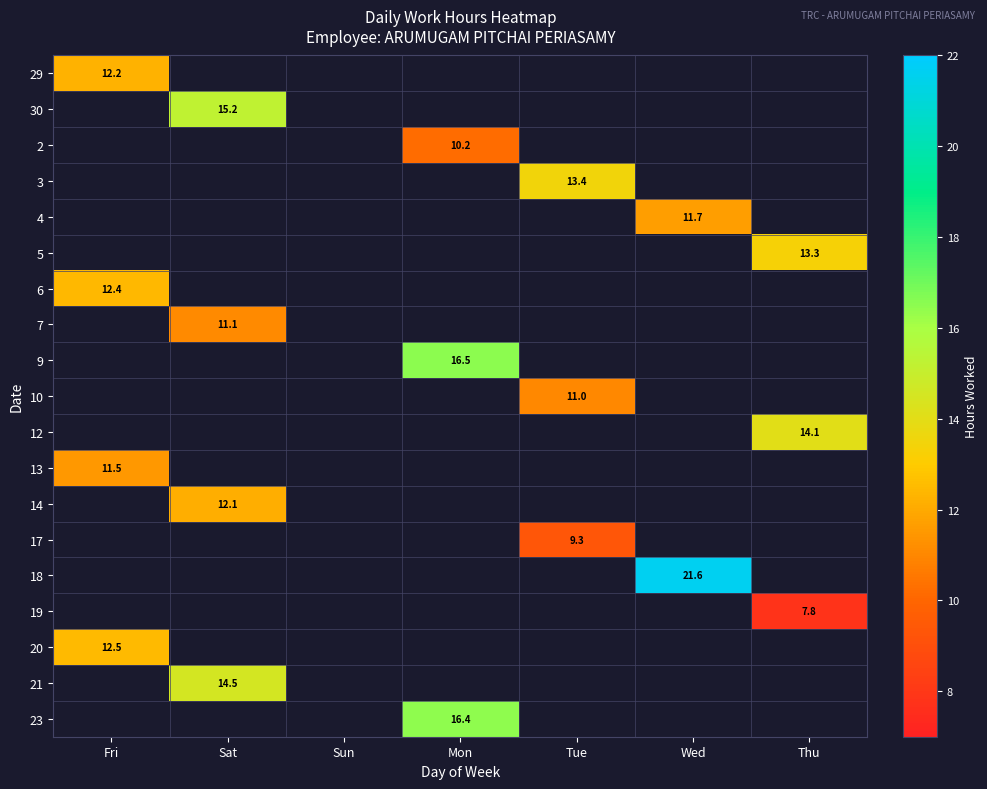

At which label does 5 reach its minimum?

Fri